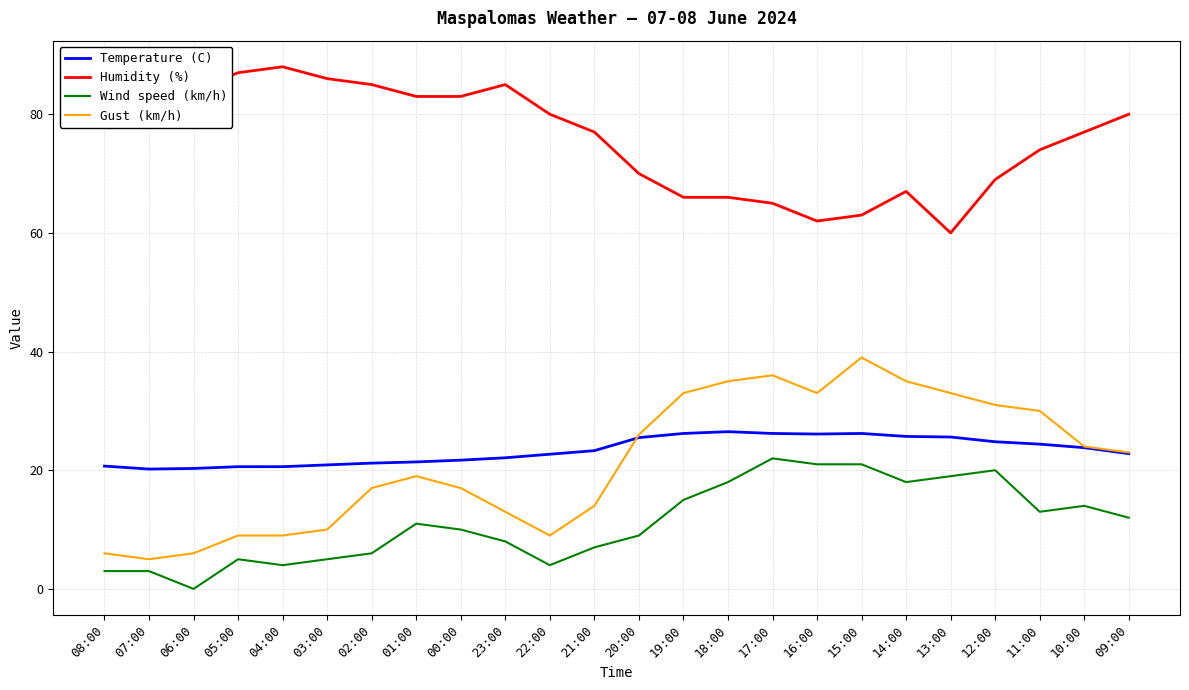

True or false: Temperature (C) and Wind speed (km/h) intersect in this chart.

False